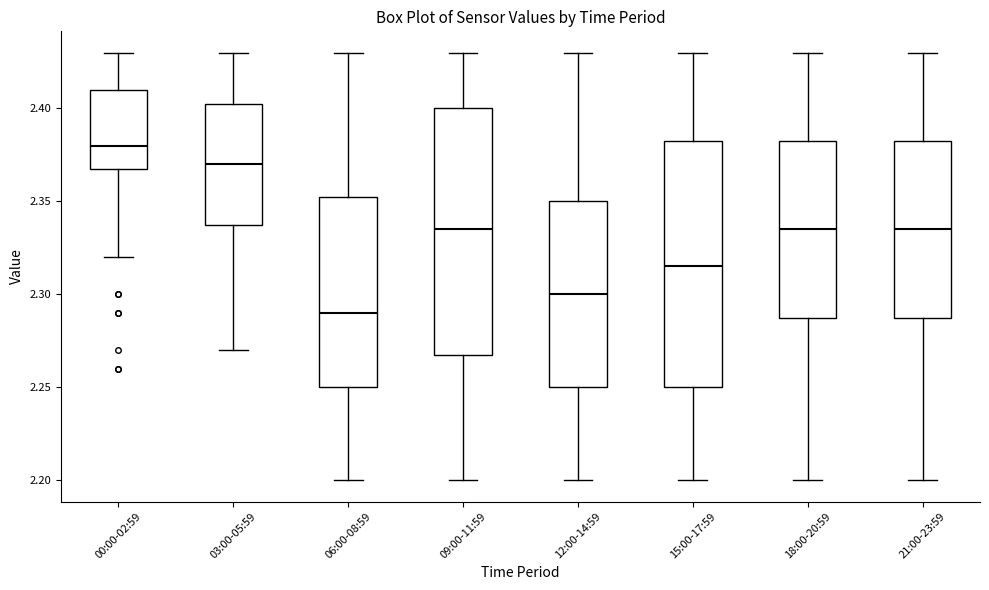

Reading left to right, transcribe this box plot: for each box, give where its median line is, the range the box spans, and where its two whiskers end, as read against the y-axis. The values are not printed on the chart, so give them approximately, as read against the axis.

00:00-02:59: median 2.380, box 2.370 to 2.410, whiskers 2.320 to 2.430
03:00-05:59: median 2.370, box 2.340 to 2.405, whiskers 2.270 to 2.430
06:00-08:59: median 2.290, box 2.250 to 2.355, whiskers 2.200 to 2.430
09:00-11:59: median 2.335, box 2.270 to 2.400, whiskers 2.200 to 2.430
12:00-14:59: median 2.300, box 2.250 to 2.350, whiskers 2.200 to 2.430
15:00-17:59: median 2.315, box 2.250 to 2.385, whiskers 2.200 to 2.430
18:00-20:59: median 2.335, box 2.290 to 2.385, whiskers 2.200 to 2.430
21:00-23:59: median 2.335, box 2.290 to 2.385, whiskers 2.200 to 2.430